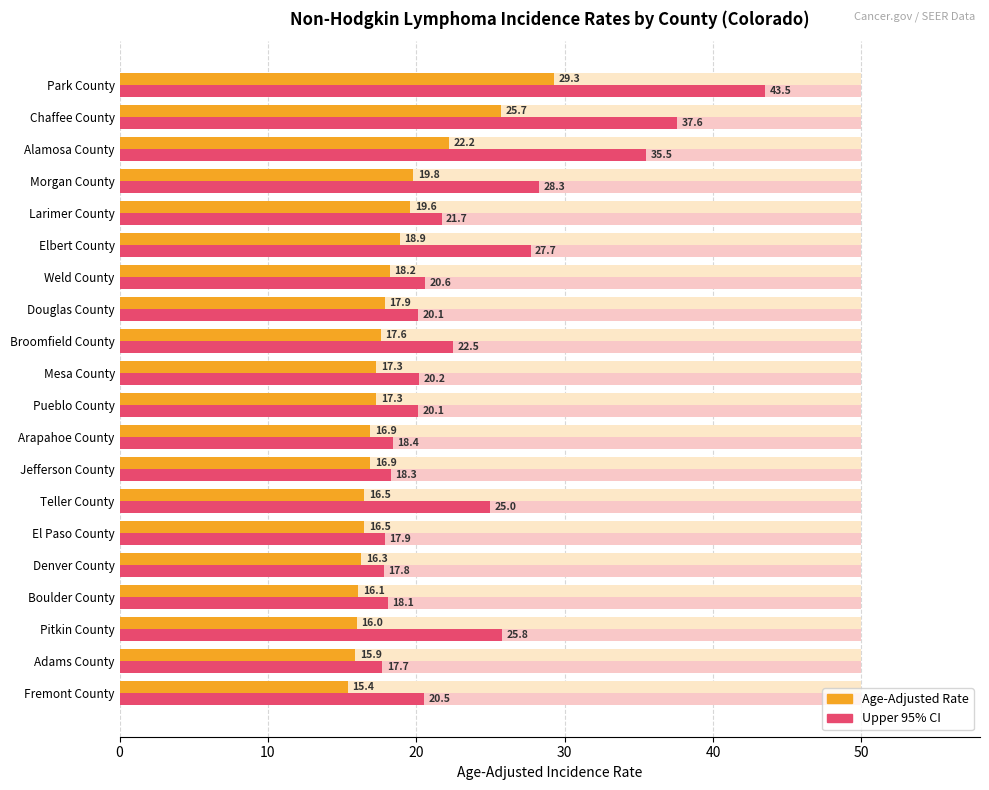

What is the greatest value displayed?

43.5